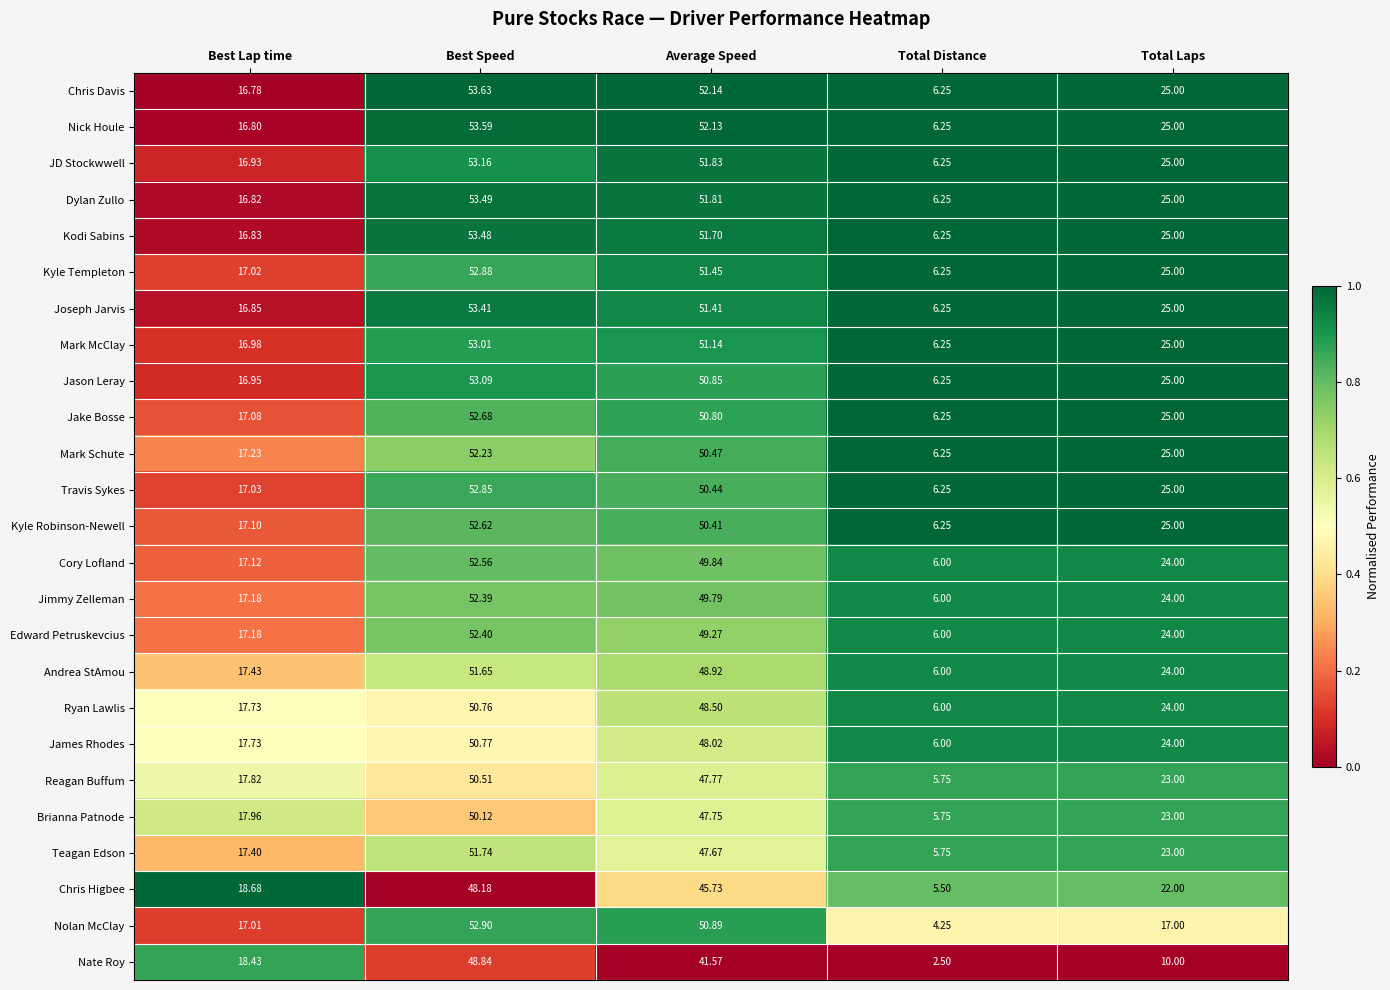

Between Best Speed and Total Distance, which series saw the biggest shift?

Nolan McClay